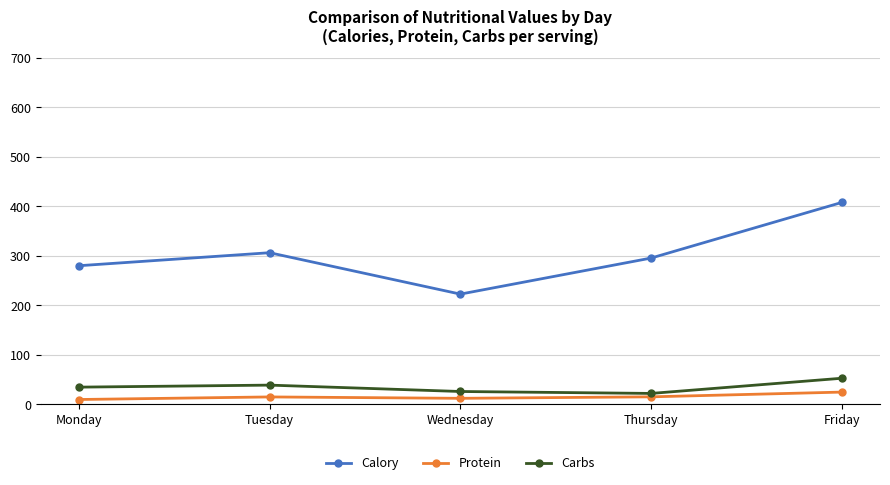

What is the minimum value for Calory?

222.6